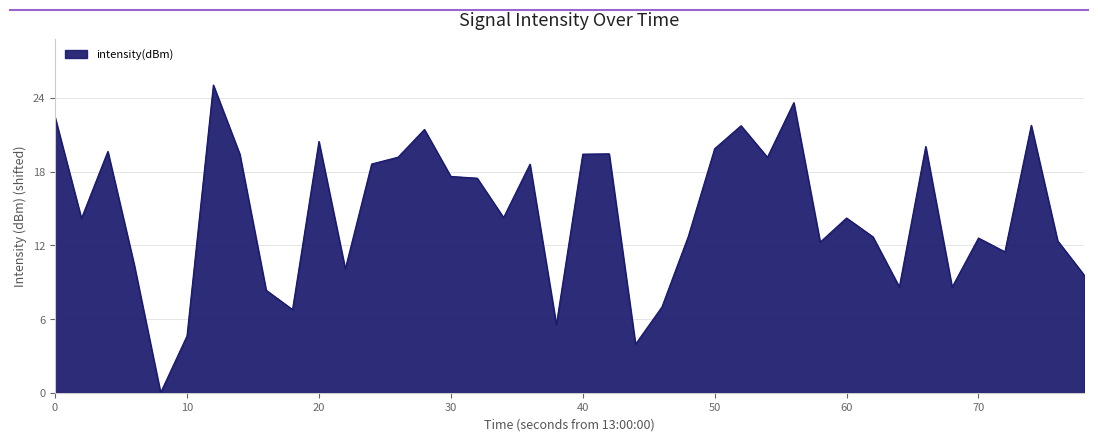

What is the difference between the maximum and minimum values?

25.0